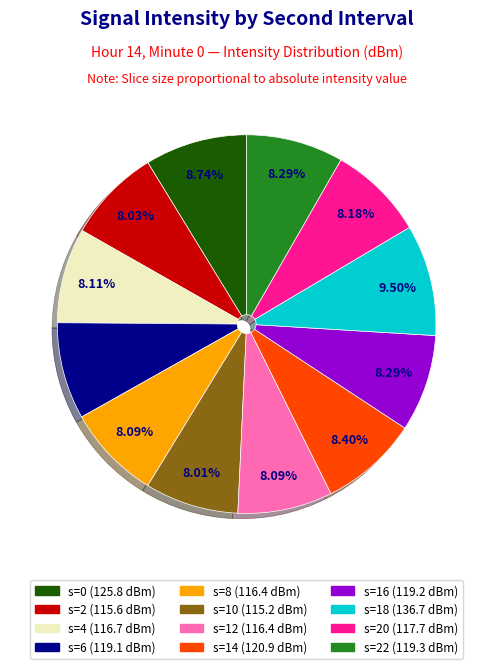

To the nearest percent, what is the average slice percentage?

8%